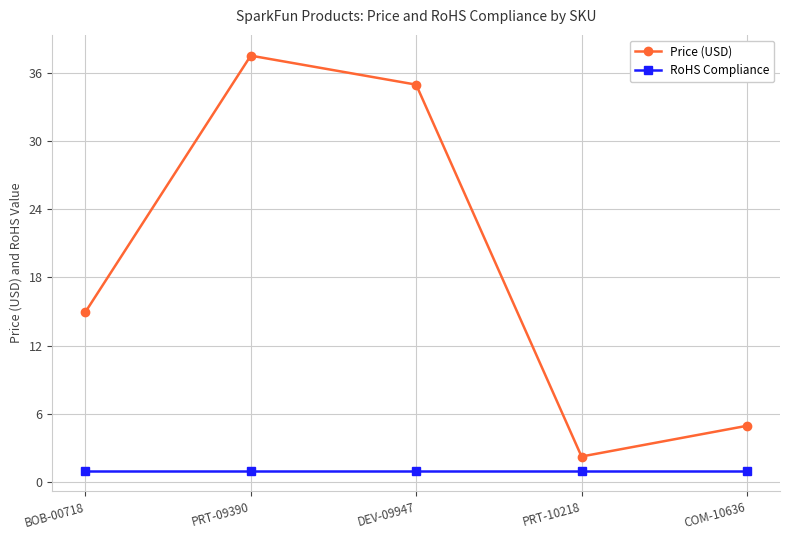

Which label corresponds to the largest value in the chart?

PRT-09390